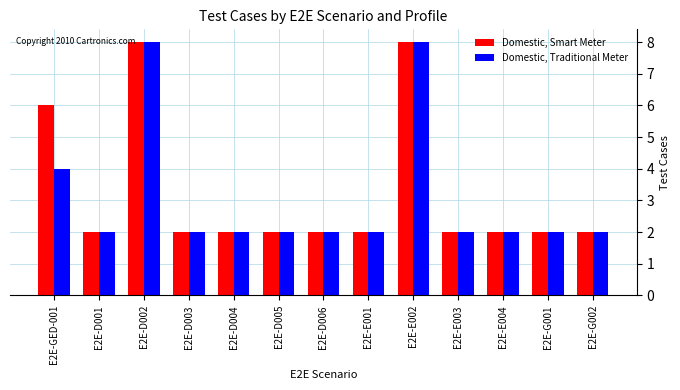

True or false: Domestic, Smart Meter has a value of 1 at E2E-D006.

False